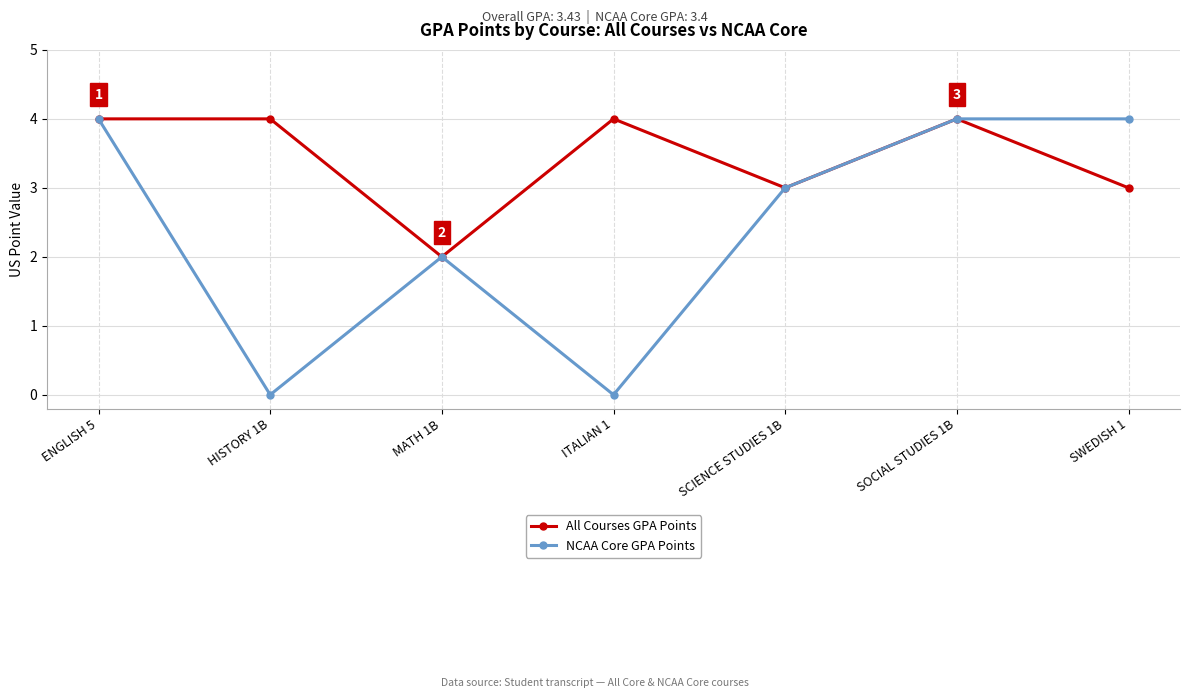

Rank the series by their average value, from lowest to highest.

NCAA Core GPA Points, All Courses GPA Points